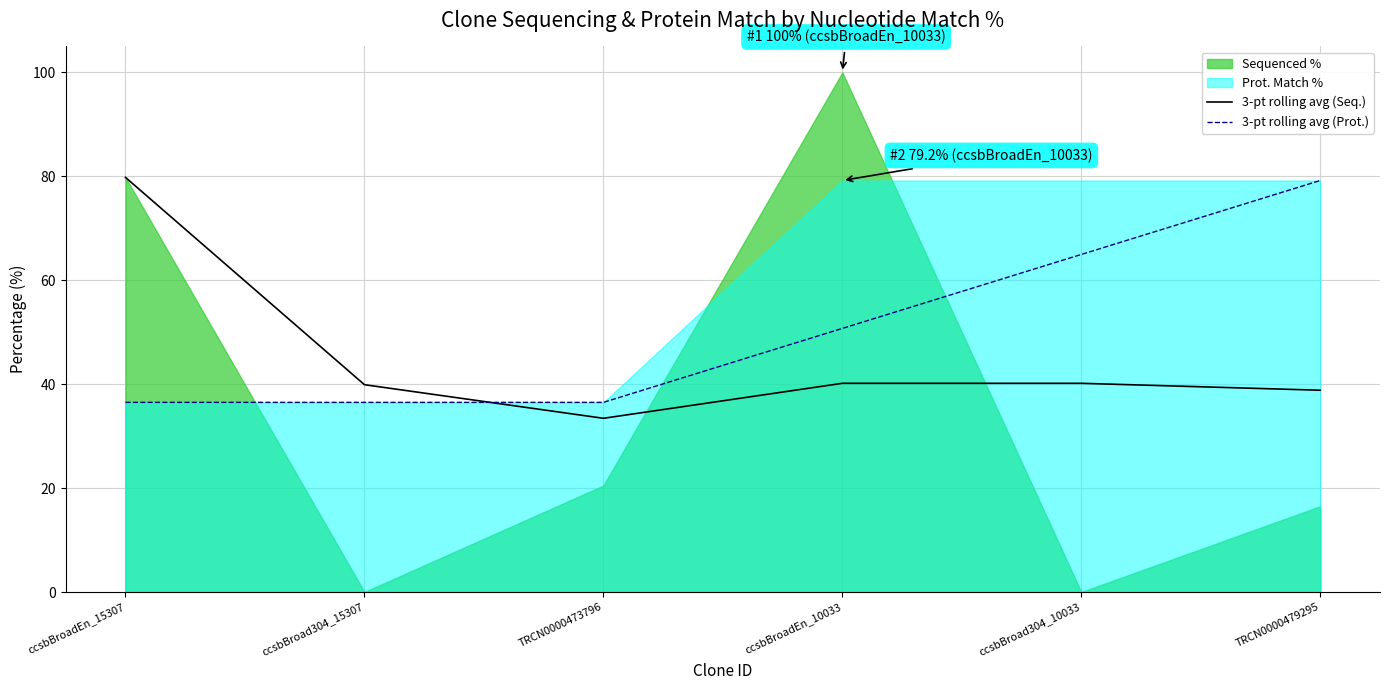

Is it true that 3-pt rolling avg (Prot.) equals 49.8 at ccsbBroadEn_15307?

False